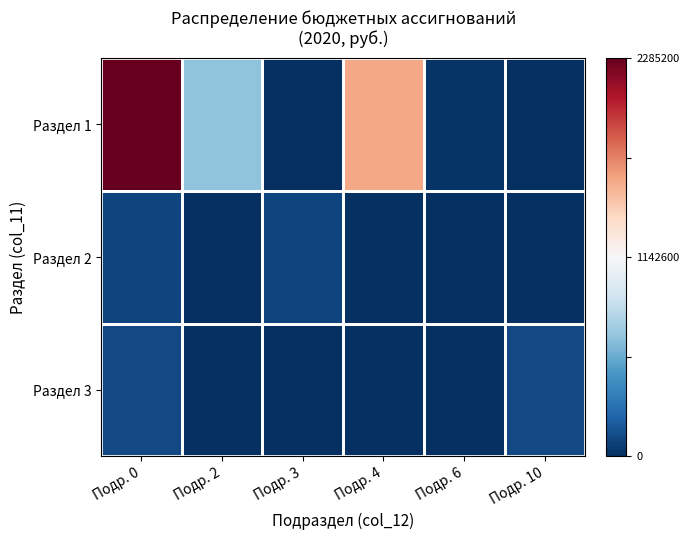

How many categories are shown in the chart?

6